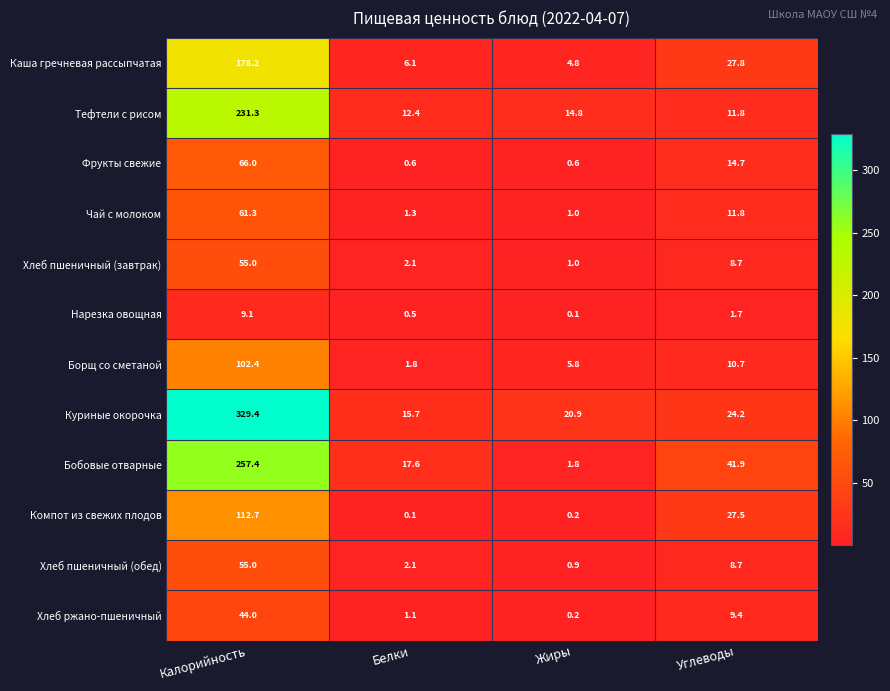

Which series has the largest range (max minus min)?

Куриные окорочка